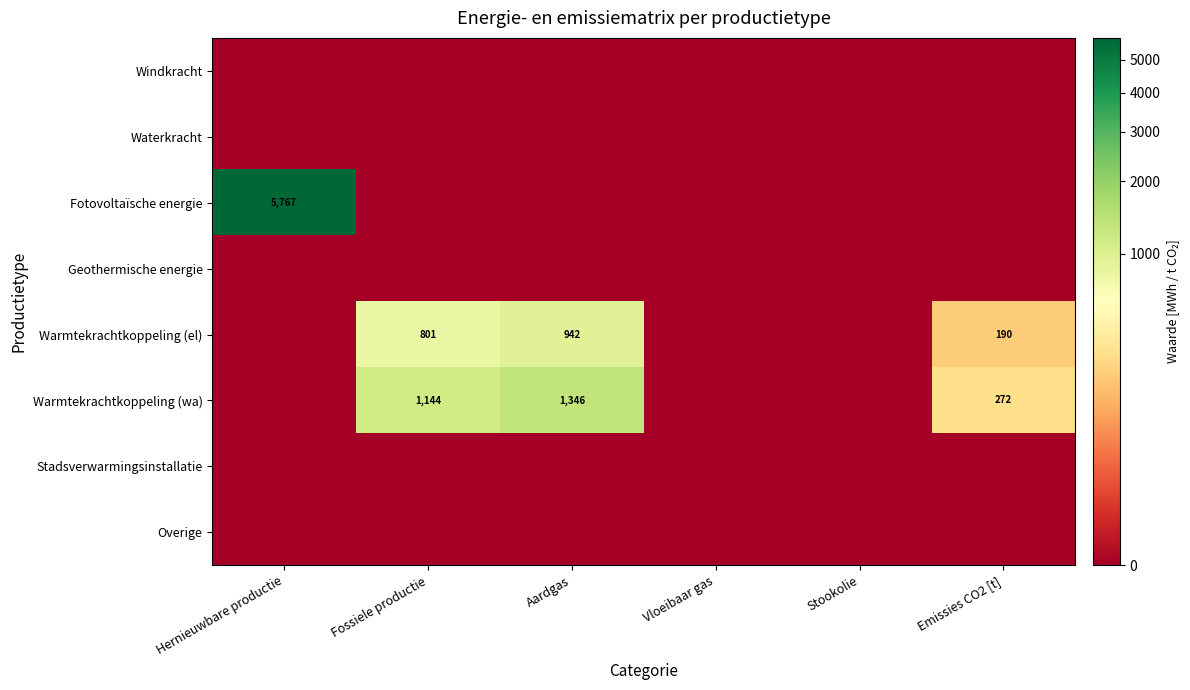

True or false: Warmtekrachtkoppeling (el) has a value of 801 at Fossiele productie.

True